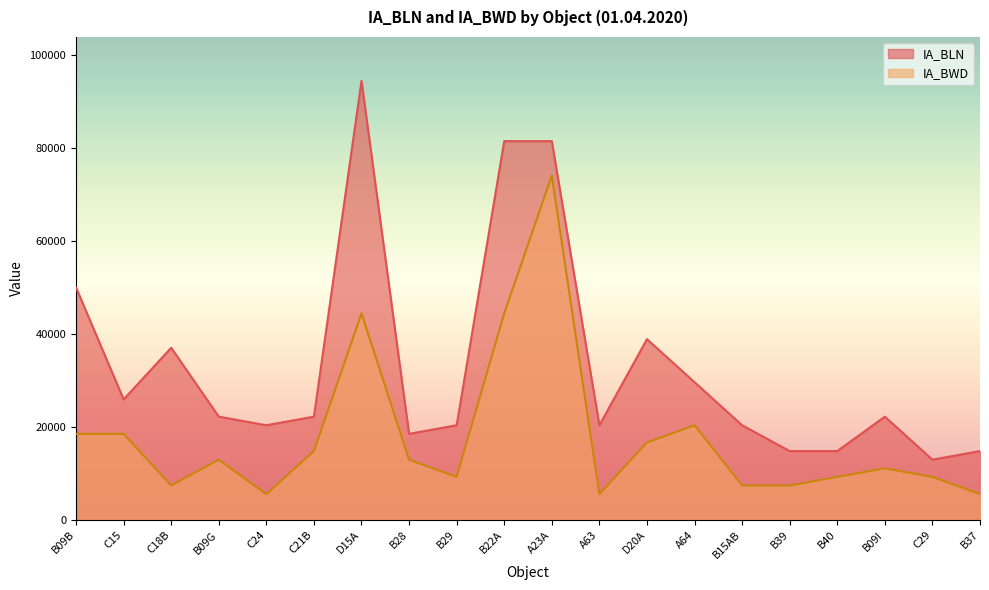

At which category is the sum across all series the highest?

A23A